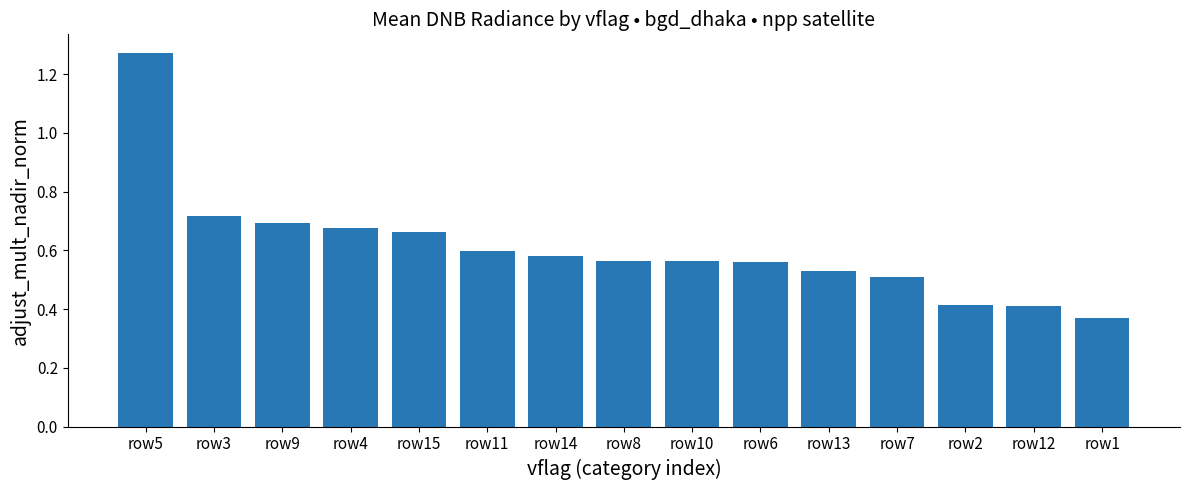

Between row14 and row7, which is larger?

row14